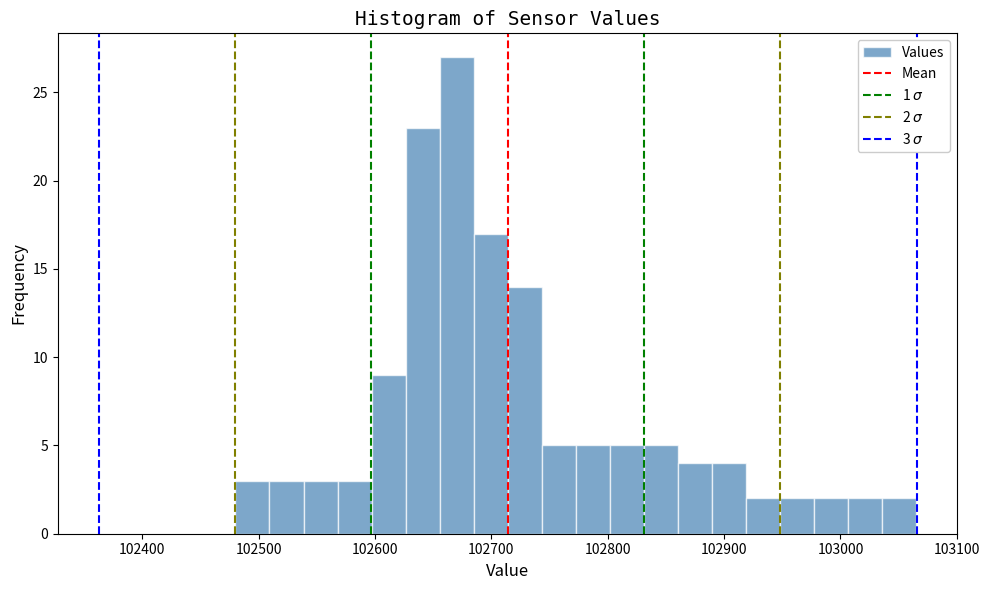

Read against the x-axis, roughly where is the centre of the tallest bar?

102670